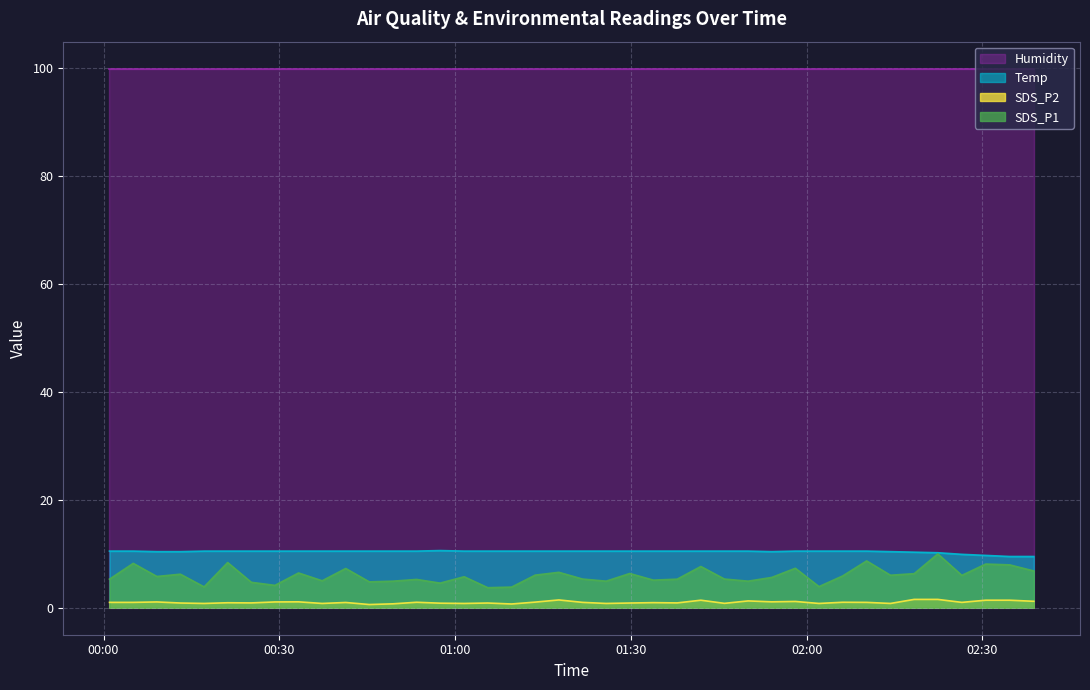

True or false: Temp and SDS_P1 cross at least once.

False